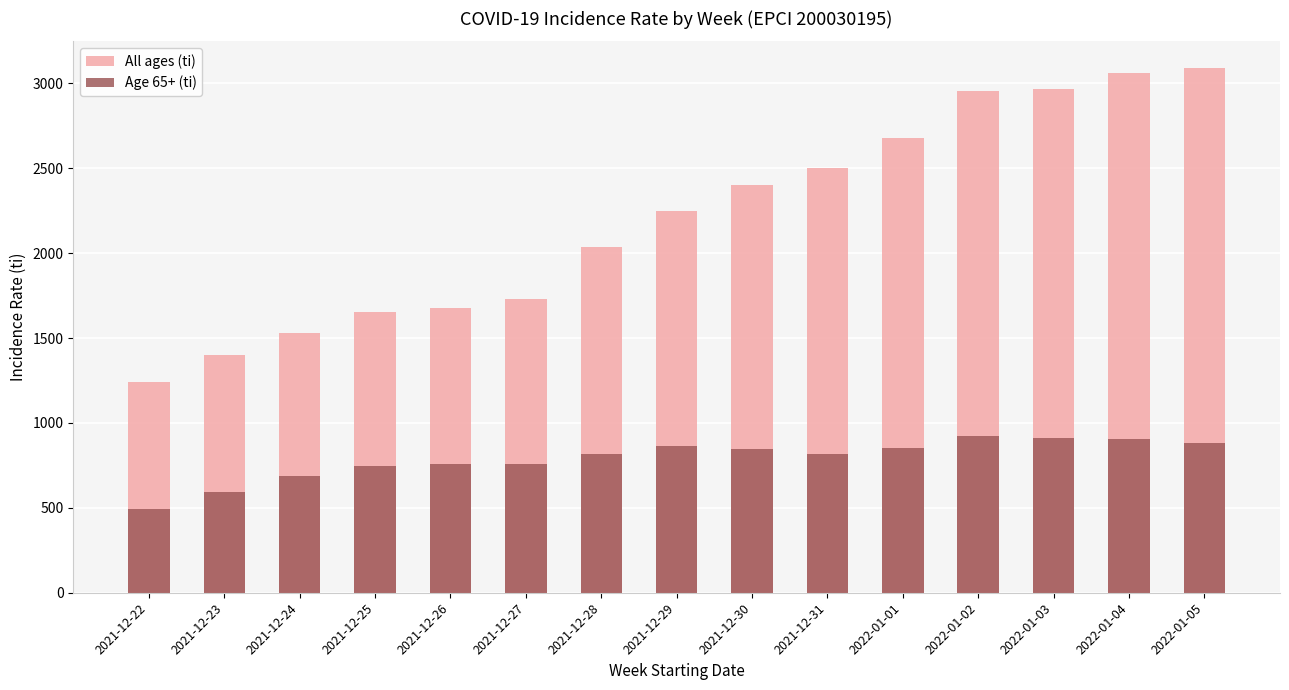

How many bars are there in total?

30